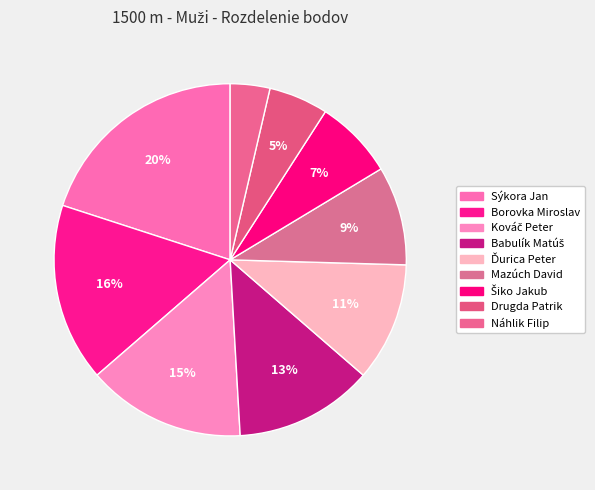

How many slices are in this pie chart?

9